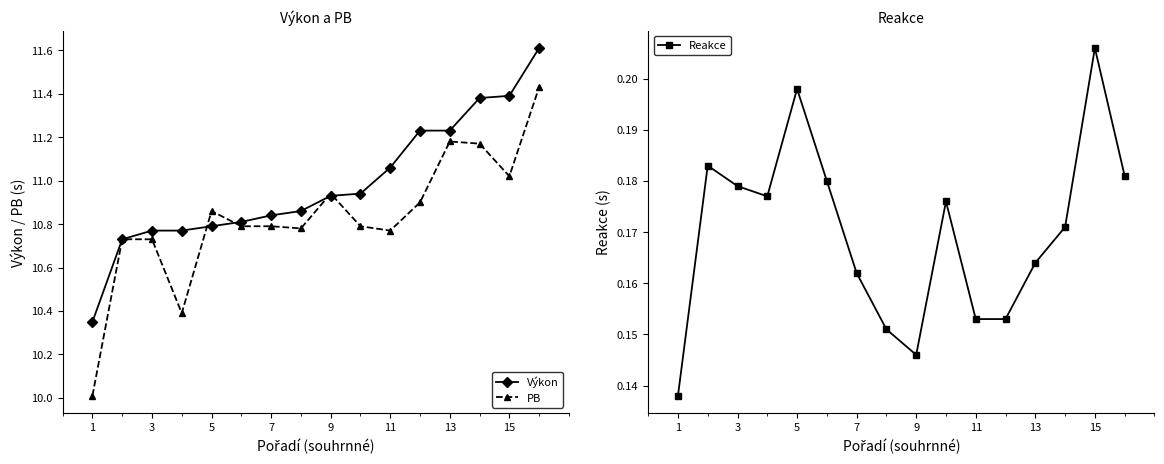

Does the chart have visible grid lines?

No